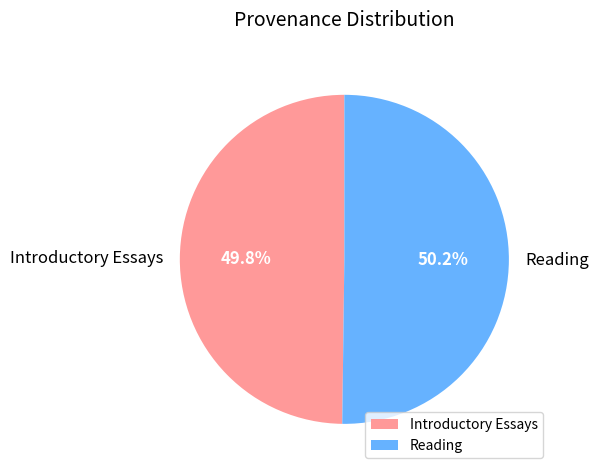

What portion of the pie excludes Reading?

49.8%